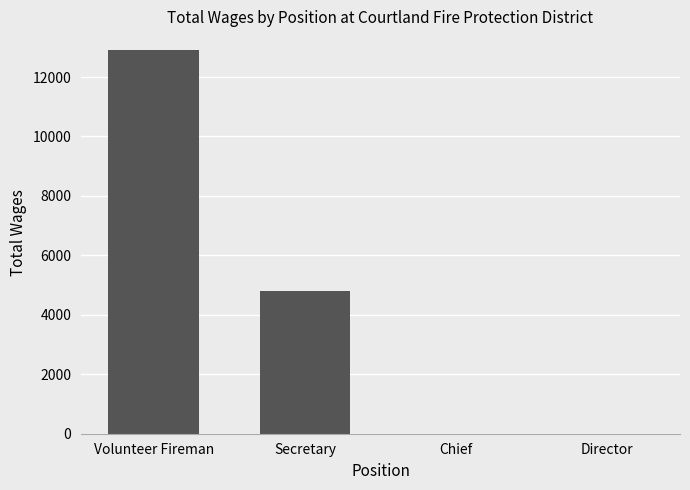

What is the approximate value at Volunteer Fireman, to the nearest 100?

12900